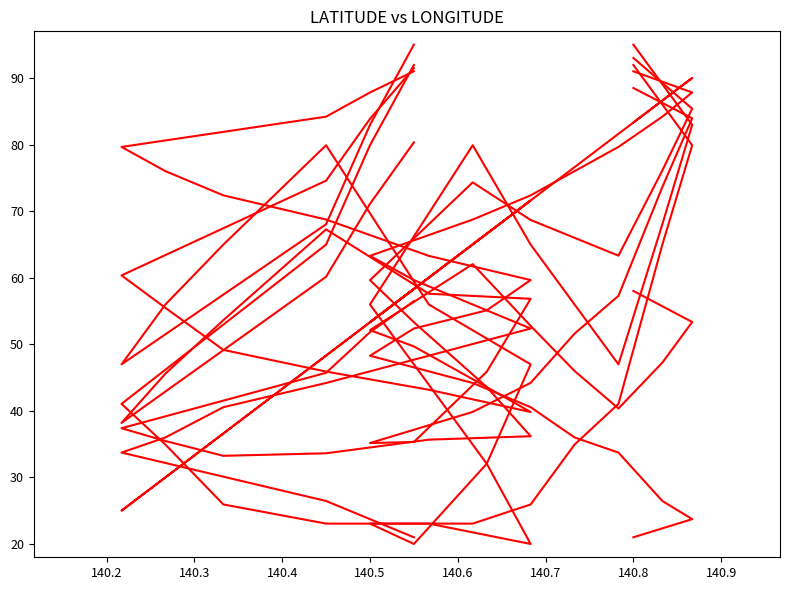

After their last crossing, which series has the higher values: LATITUDE or LONGITUDE?

LATITUDE